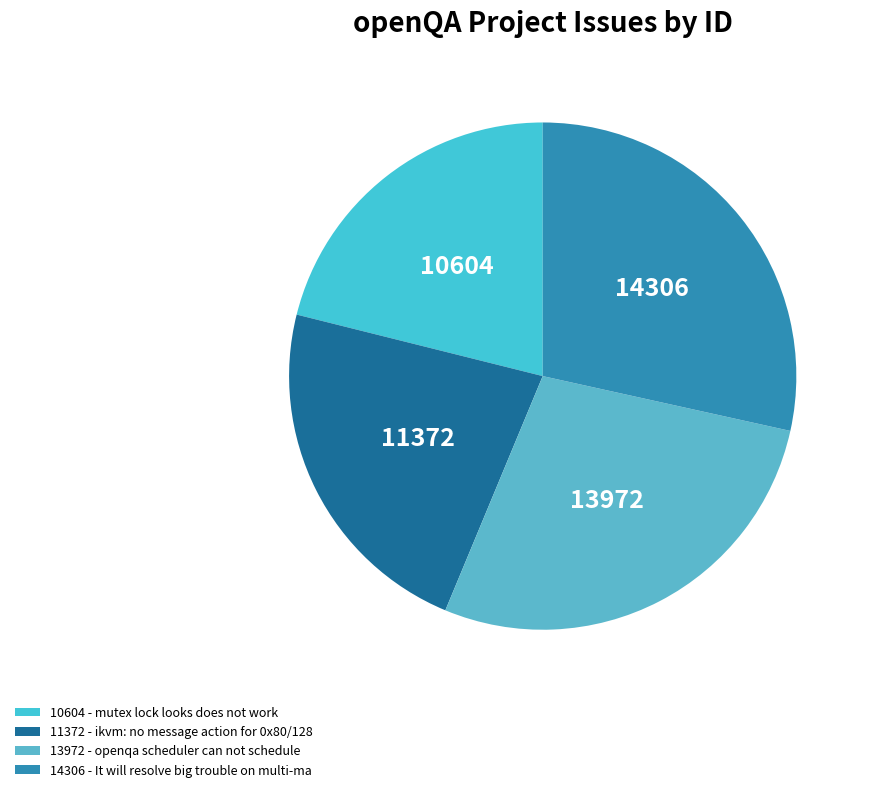

Count the number of slices in the pie.

4